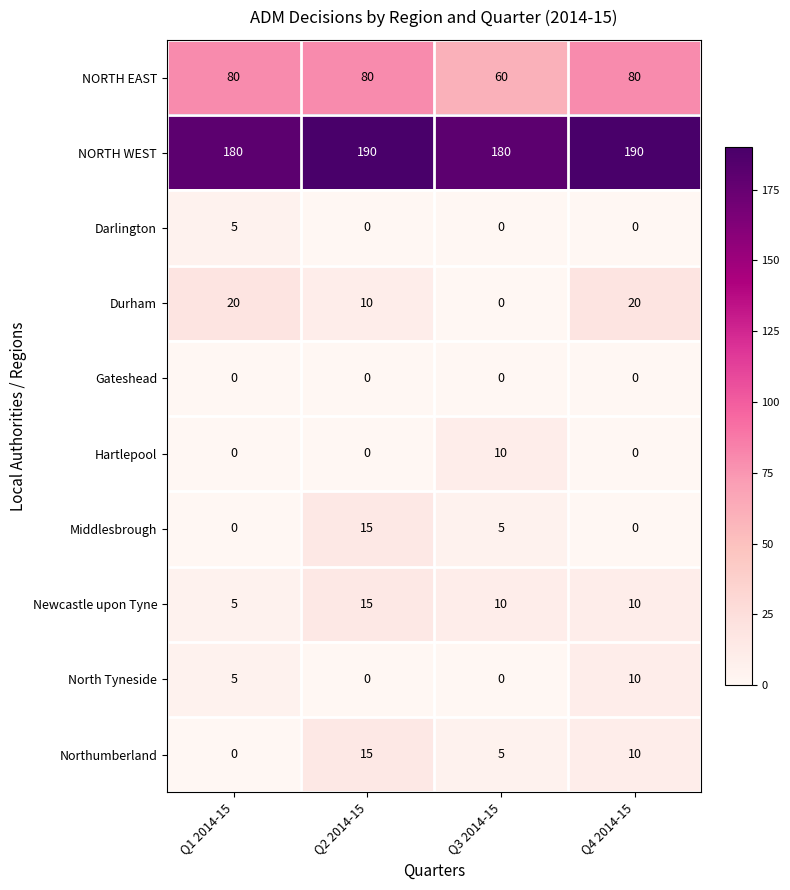

Which category has the lowest value in the Newcastle upon Tyne series?

Q1 2014-15